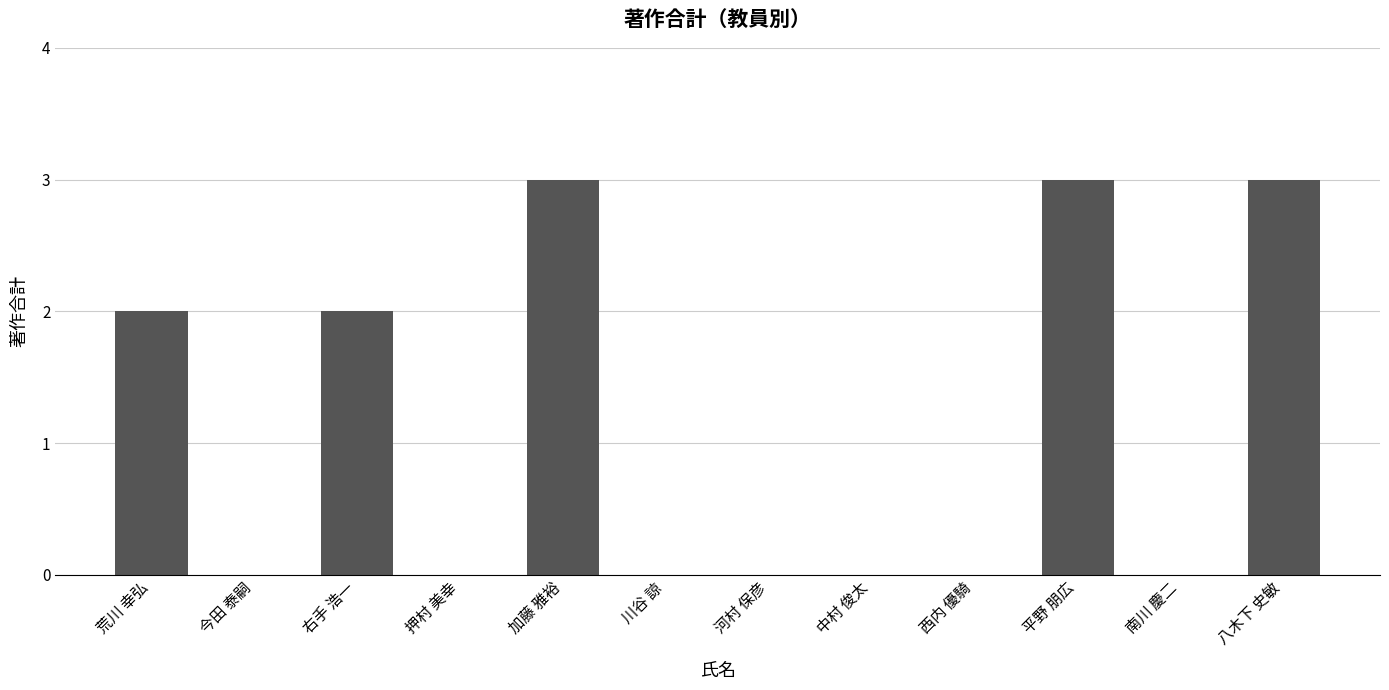

What is the sum of the values at 川谷 諒 and 右手 浩一?

2